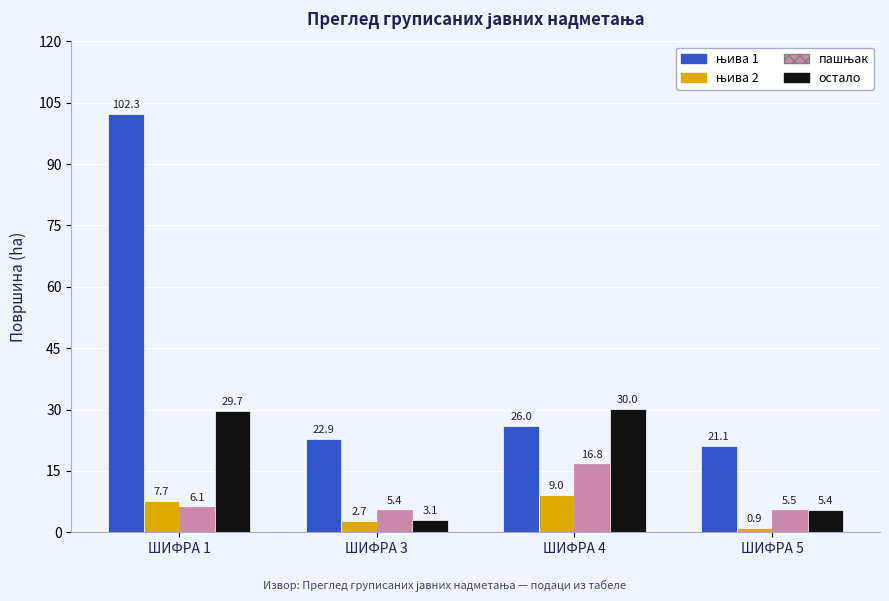

Which category has the highest value across all series?

ШИФРА 1